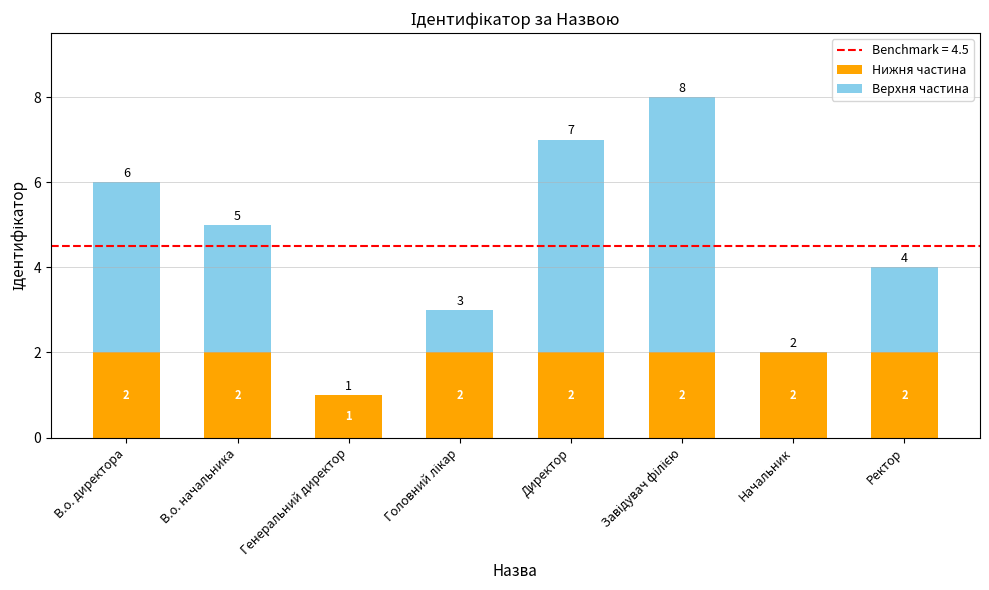

What is the sum of the Нижня частина values at Директор and Генеральний директор?

3